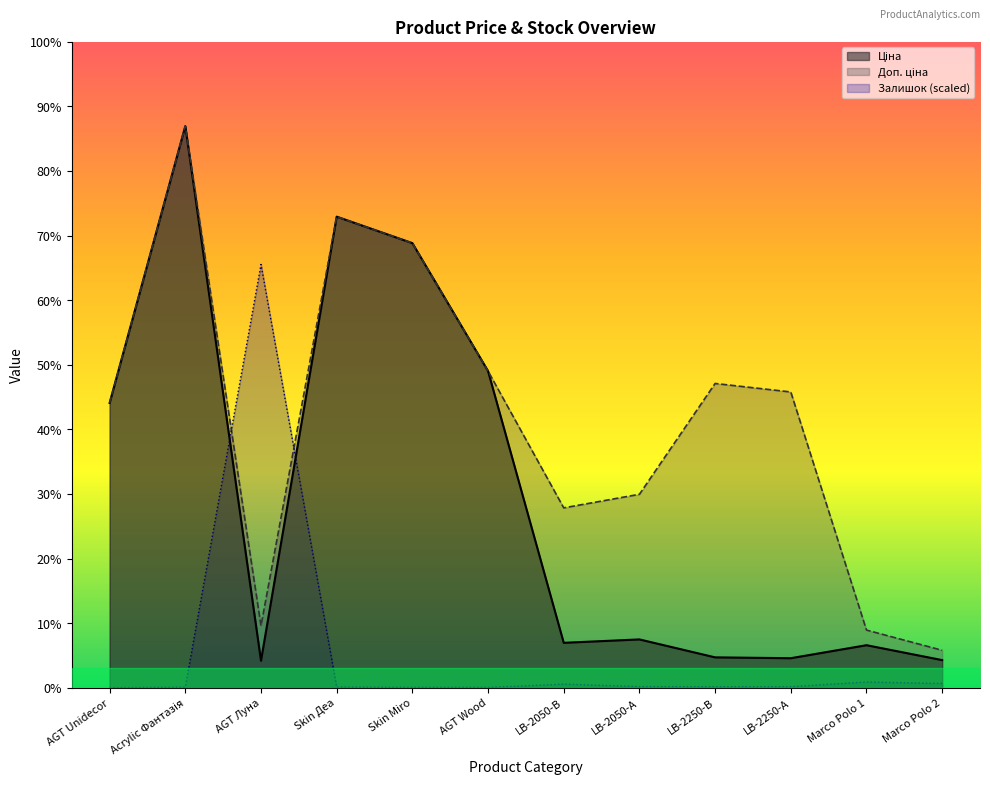

Between which two adjacent categories do Залишок and Доп. ціна first intersect?

Acrylic Фантазія and AGT Луна